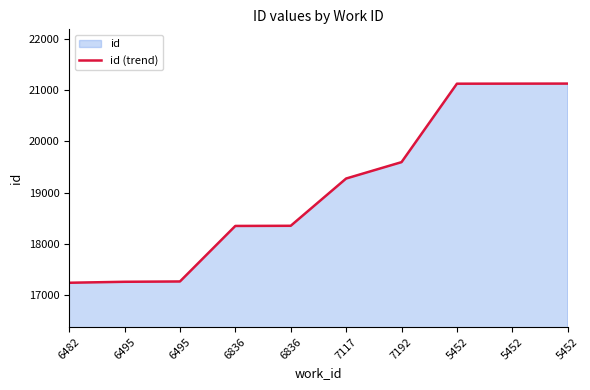

What is the difference between the values at 6495 and 5452?

3856